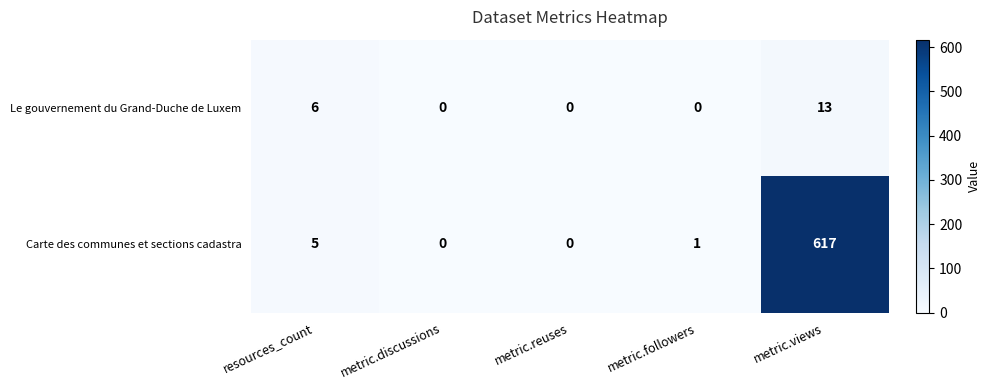

What is the sum of all Carte des communes et sections cadastra values?

623